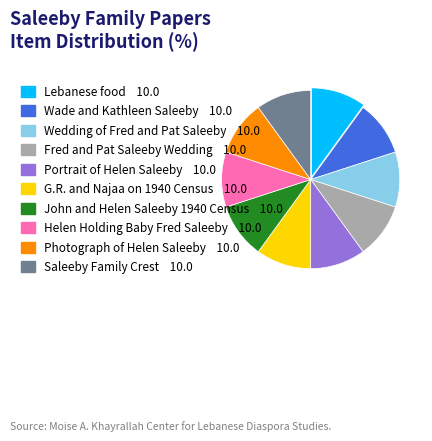

The Helen Holding Baby Fred Saleeby slice represents 10% of the pie. True or false?

True